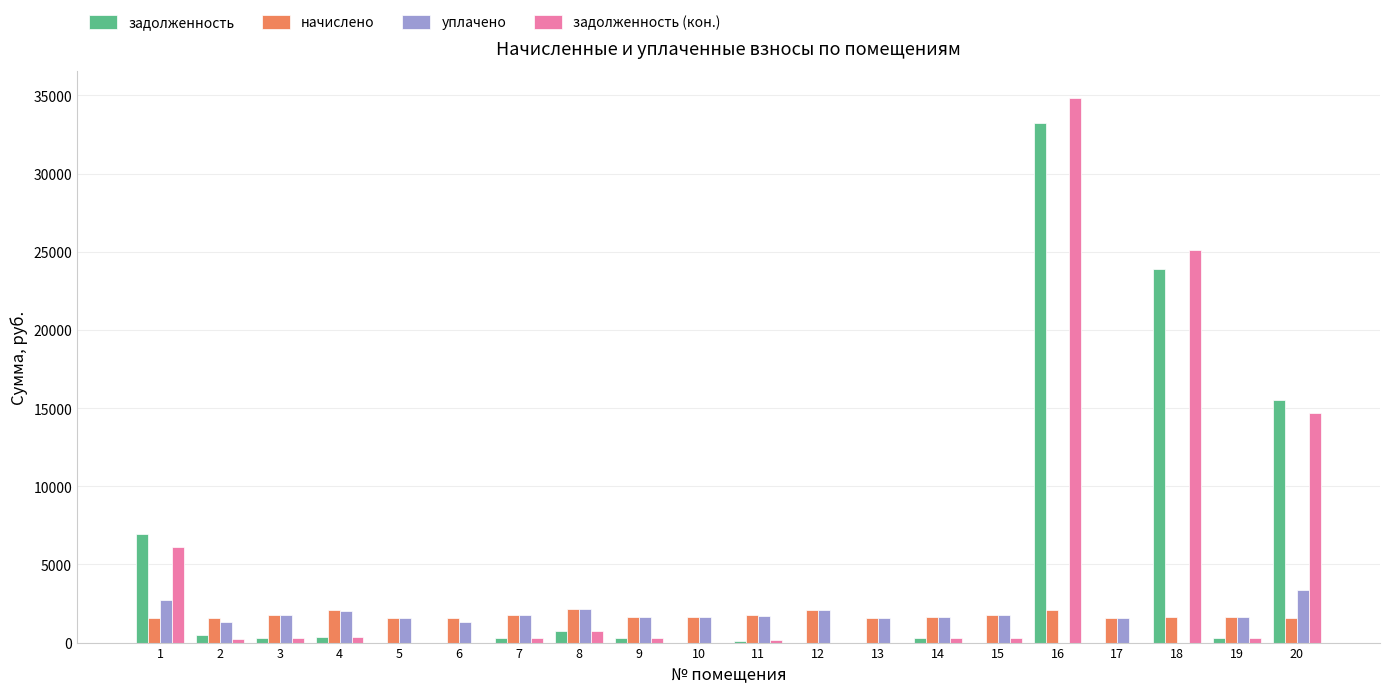

Is the value of задолженность at 6 greater than the value of начислено at 4?

No